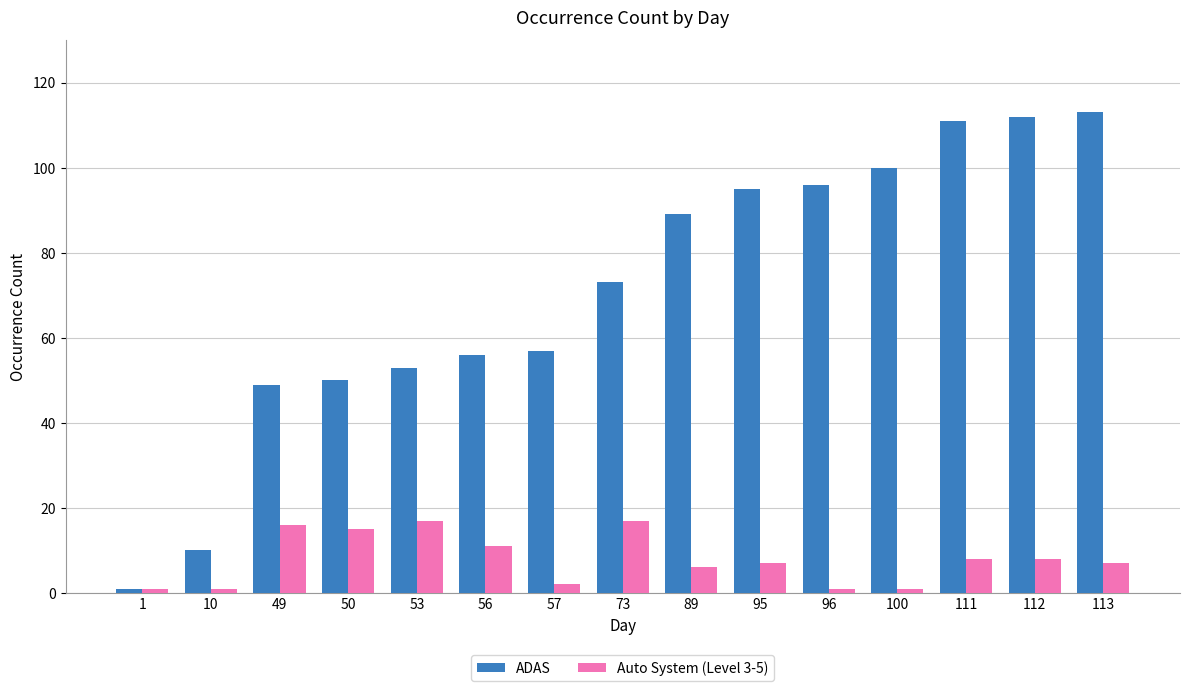

What value does the Auto System (Level 3-5) series have at 57?

2